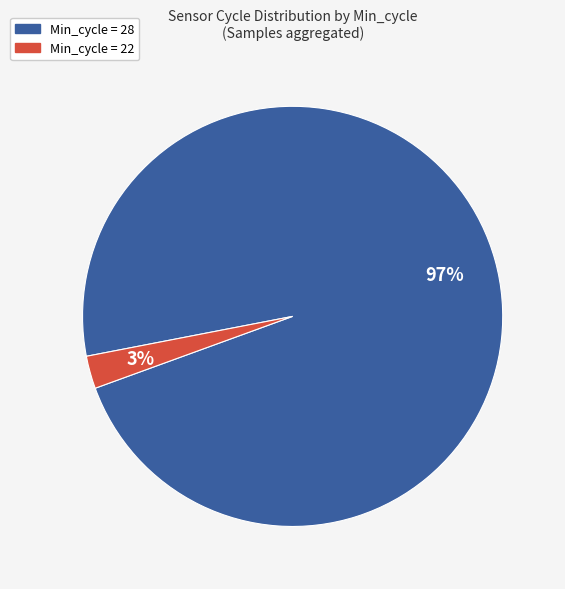

To the nearest percent, what is the average slice percentage?

50%